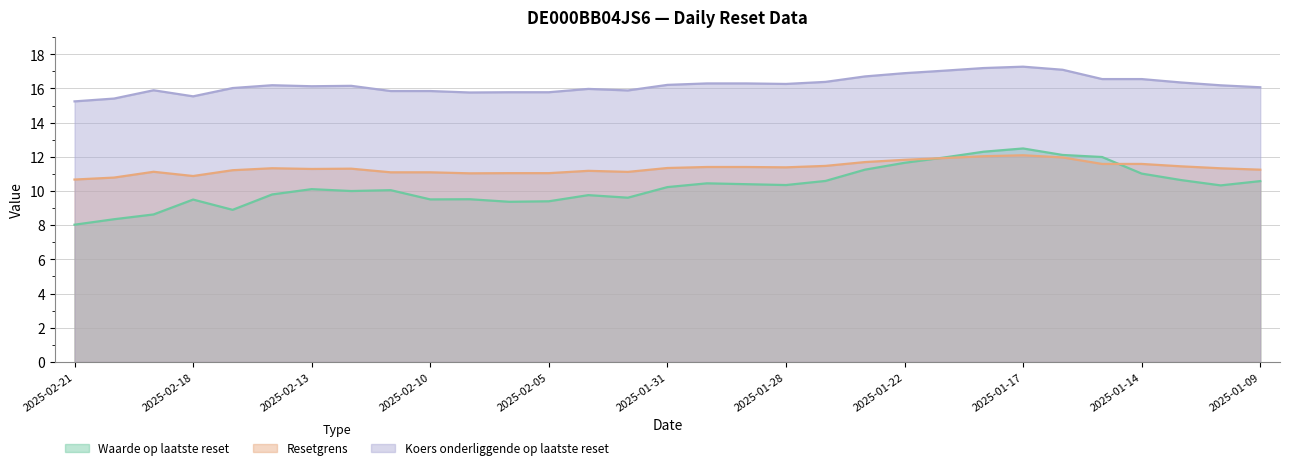

At which category is the sum across all series the highest?

2025-01-17